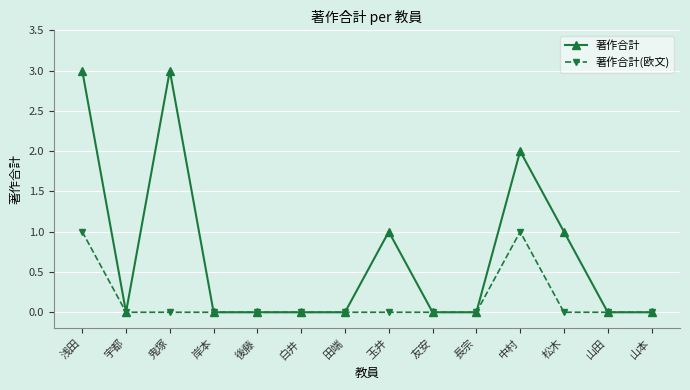

Reading left to right, extract all data points from this chart.

著作合計: 3	0	3	0	0	0	0	1	0	0	2	1	0	0
著作合計(欧文): 1	0	0	0	0	0	0	0	0	0	1	0	0	0